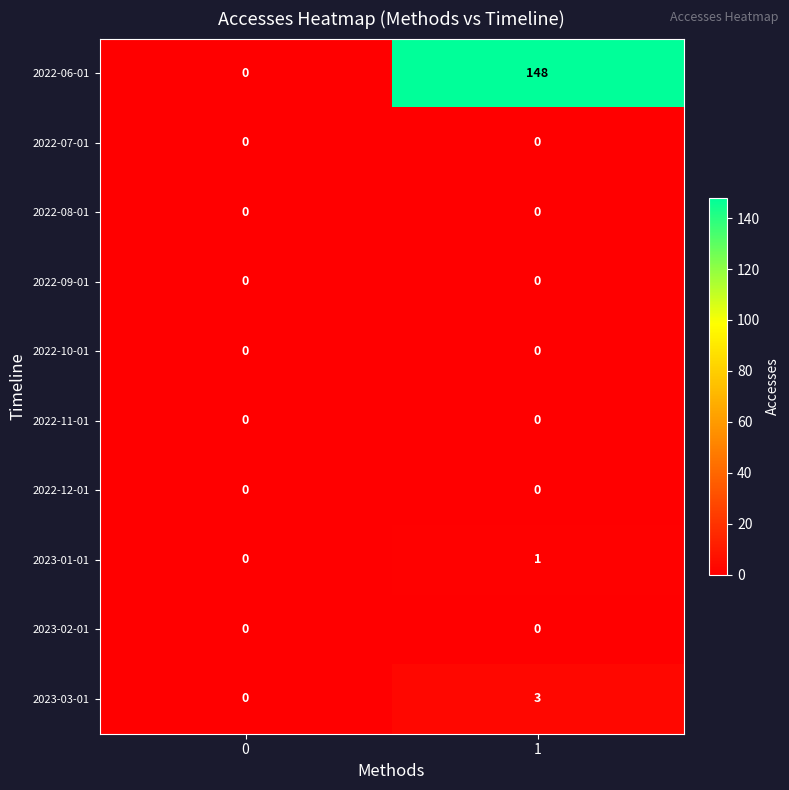

The 2022-12-01 series shows 0 at 0. True or false?

True